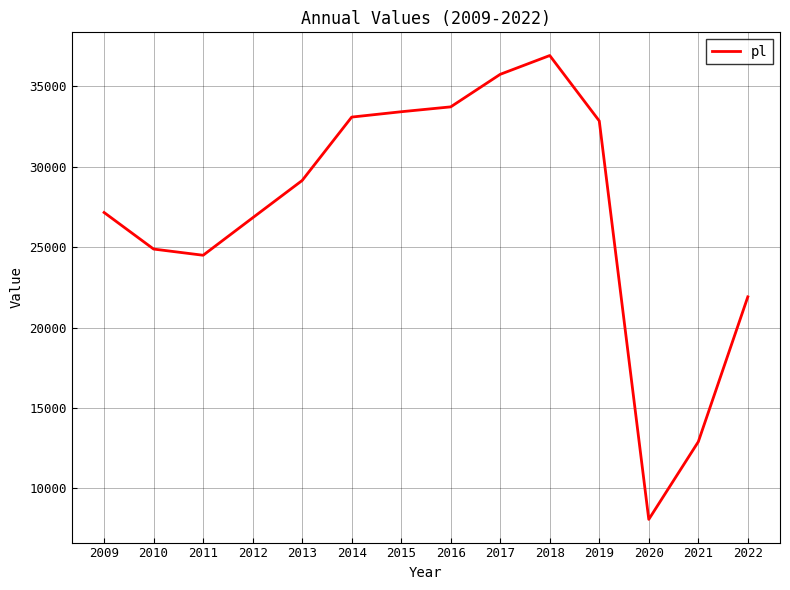

Reading left to right, transcribe all the data shown in this chart.

2009=27157	2010=24882	2011=24497	2012=26827	2013=29149	2014=33093	2015=33426	2016=33729	2017=35754	2018=36923	2019=32854	2020=8064	2021=12893	2022=21909